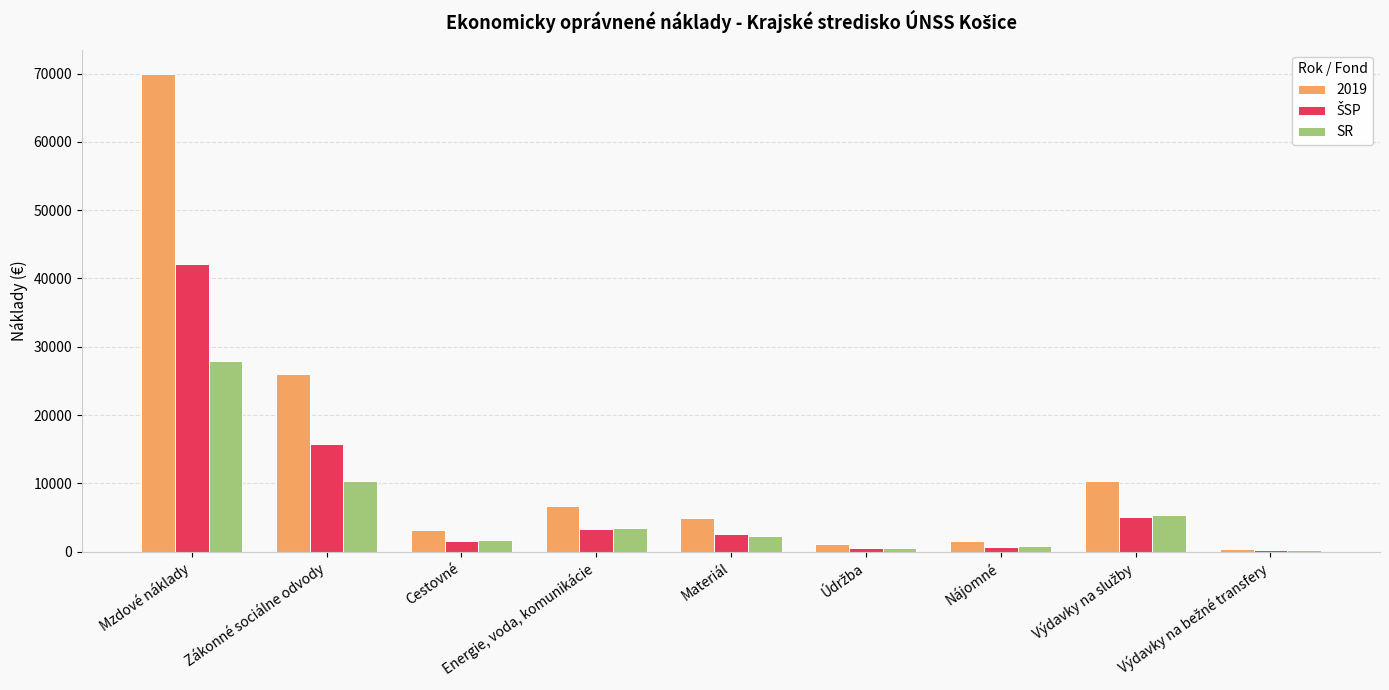

What is the approximate value of SR at Materiál?

2260.3